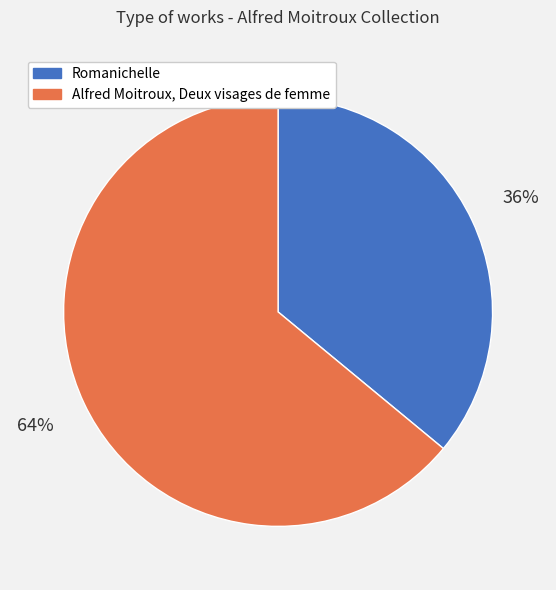

Between Romanichelle and Alfred Moitroux, Deux visages de femme, which is larger?

Alfred Moitroux, Deux visages de femme